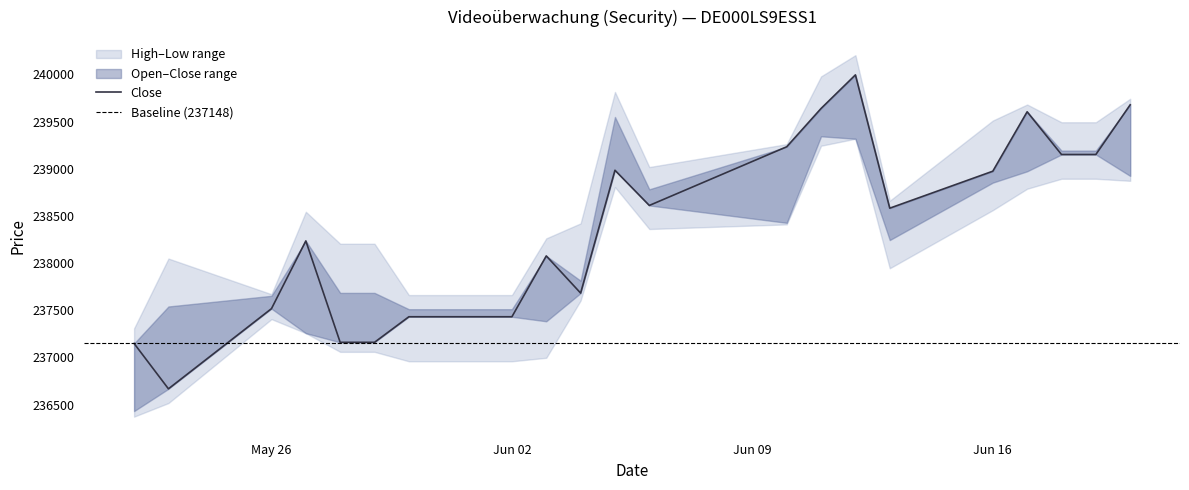

Which series has the largest total across all categories?

High